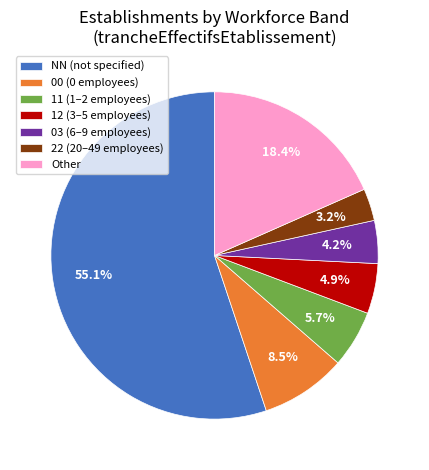

How many slices are in this pie chart?

7